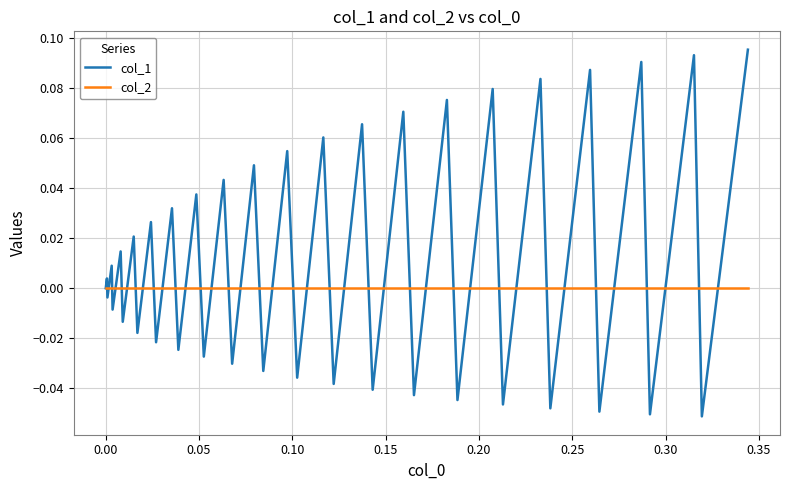

Rank the series by their average value, from lowest to highest.

col_2, col_1